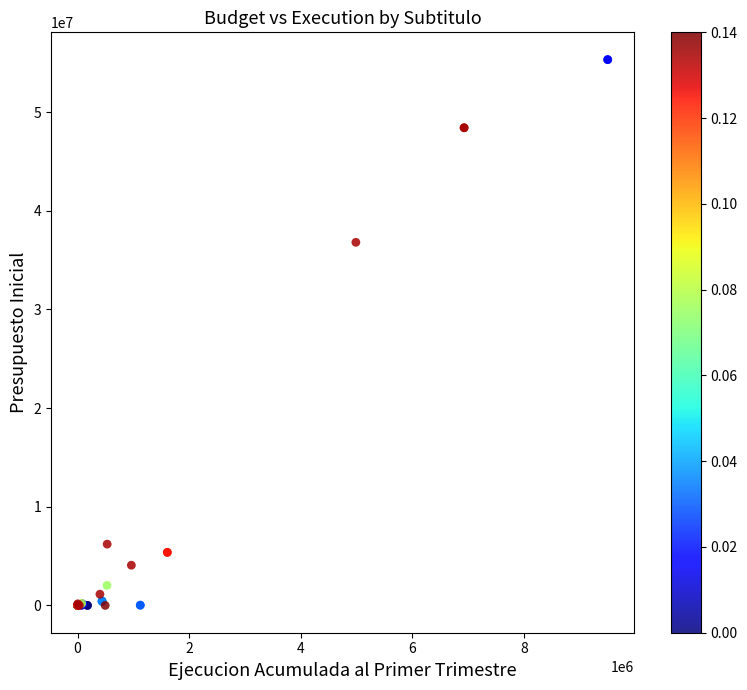

What Y value in the scatter plot is closest to 27654397?

36796580